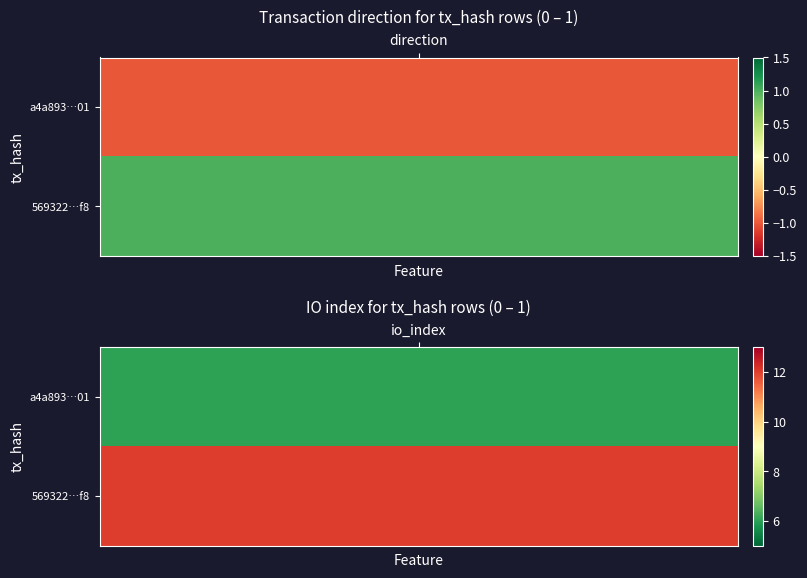

True or false: 569322b1bd951b9186447a01c364f661ba27dbf has a value of 0 at 0.

False